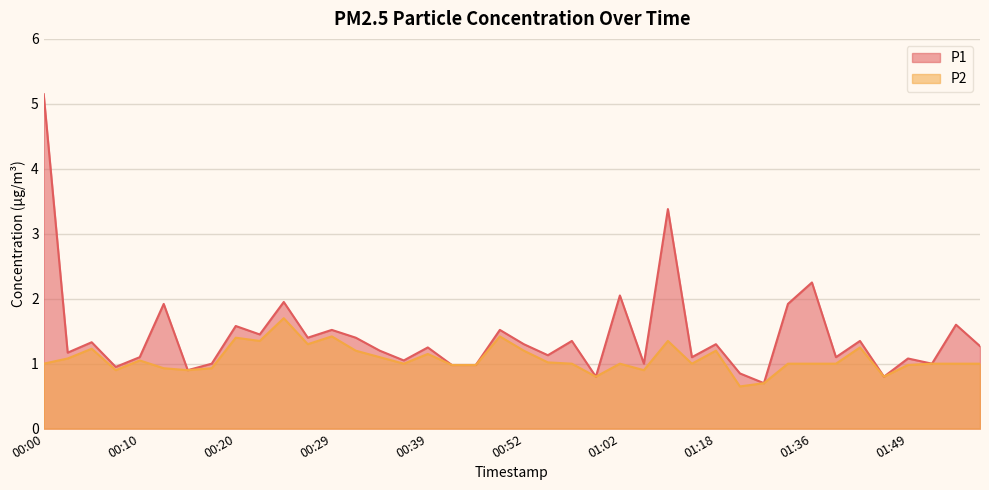

What is the value of the P2 point at the 3rd from the left?

1.2